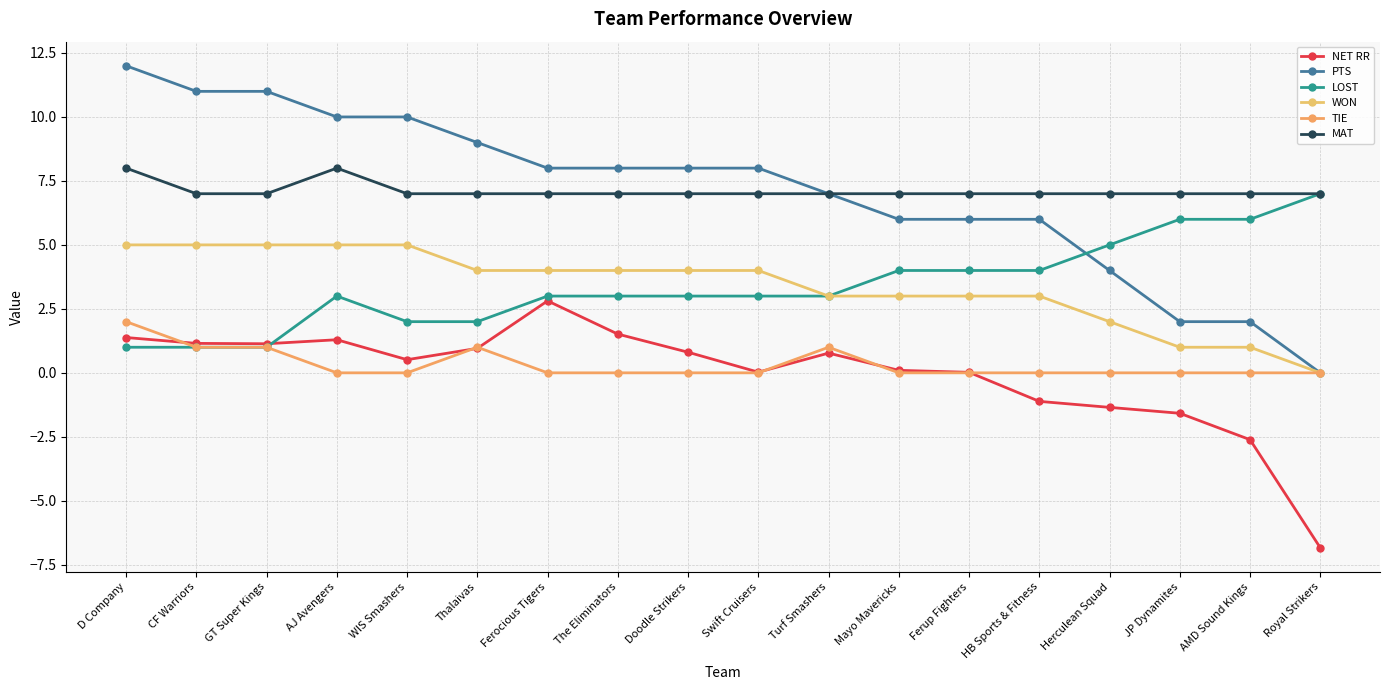

Where is the first local maximum for NET RR?

AJ Avengers